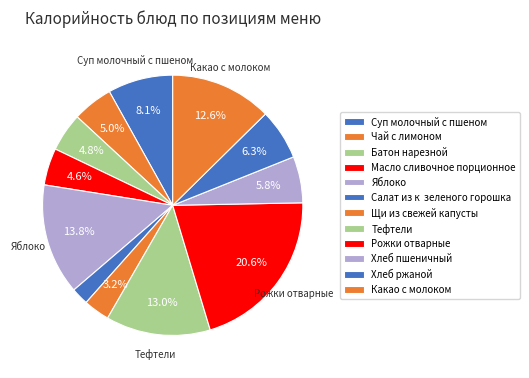

Count the number of slices in the pie.

12